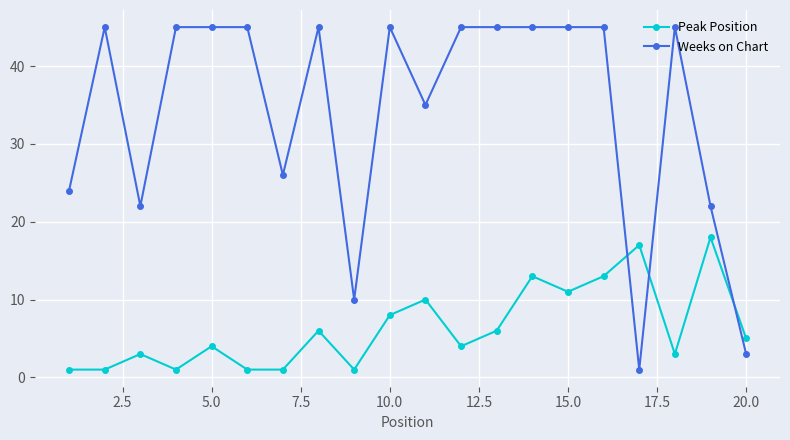

True or false: Weeks on Chart and Peak Position intersect in this chart.

True